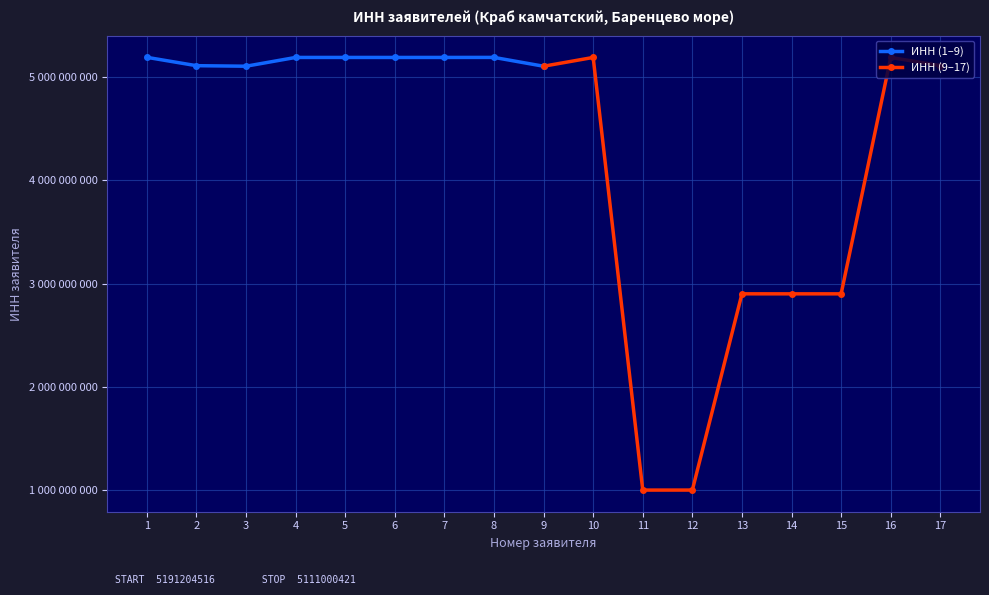

True or false: ИНН (1–9) and ИНН (9–17) cross at least once.

True